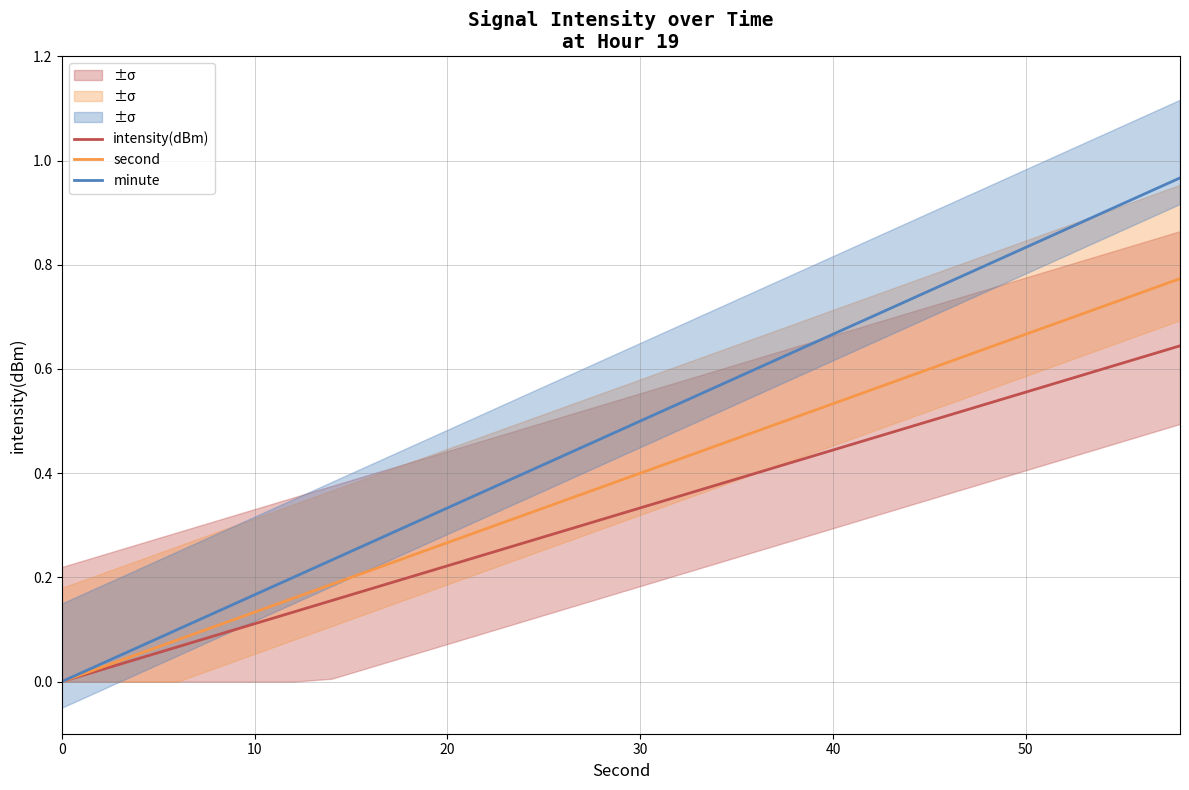

What are all the series names shown in the legend?

intensity(dBm), second, minute